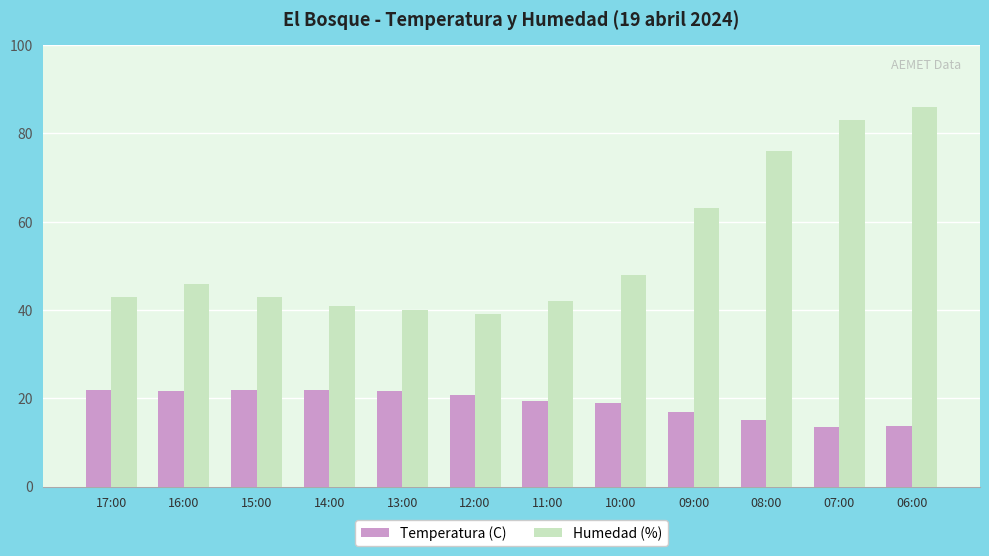

How many data points in Temperatura (C) are less than 20?

6